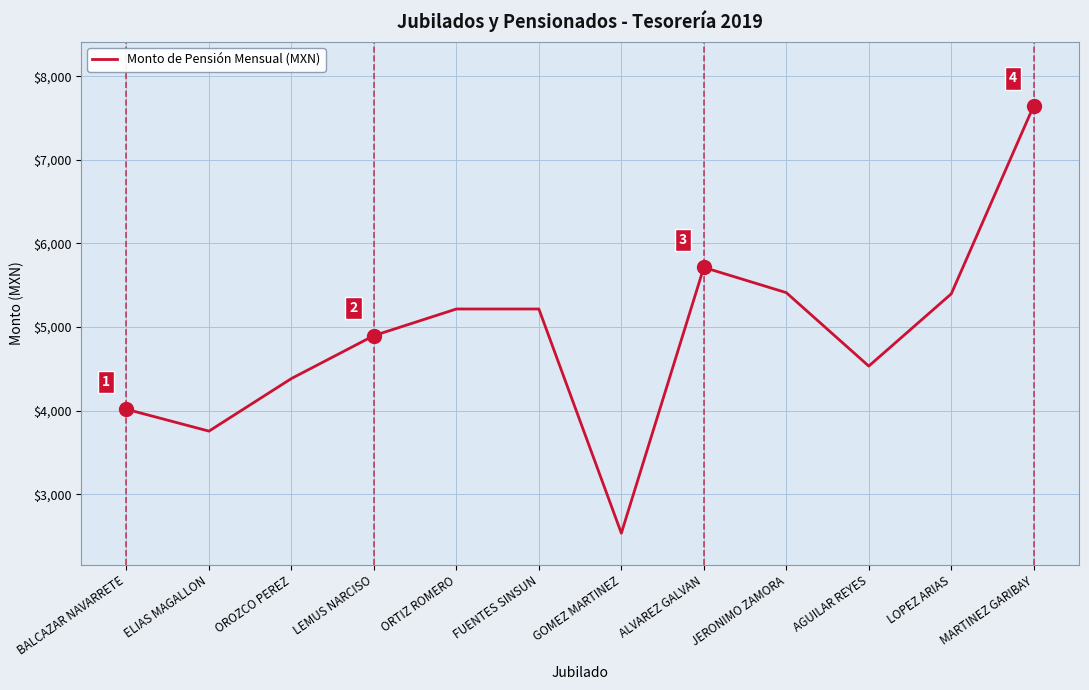

True or false: the data shows 5215.0 at FUENTES SINSUN.

True